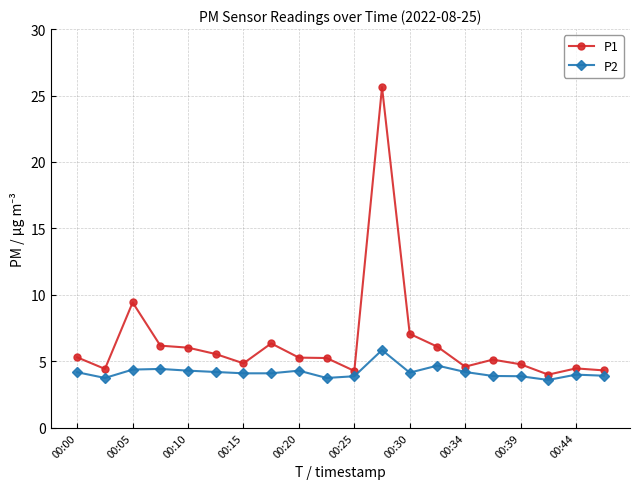

What is the lowest value of the P2 series?

3.6